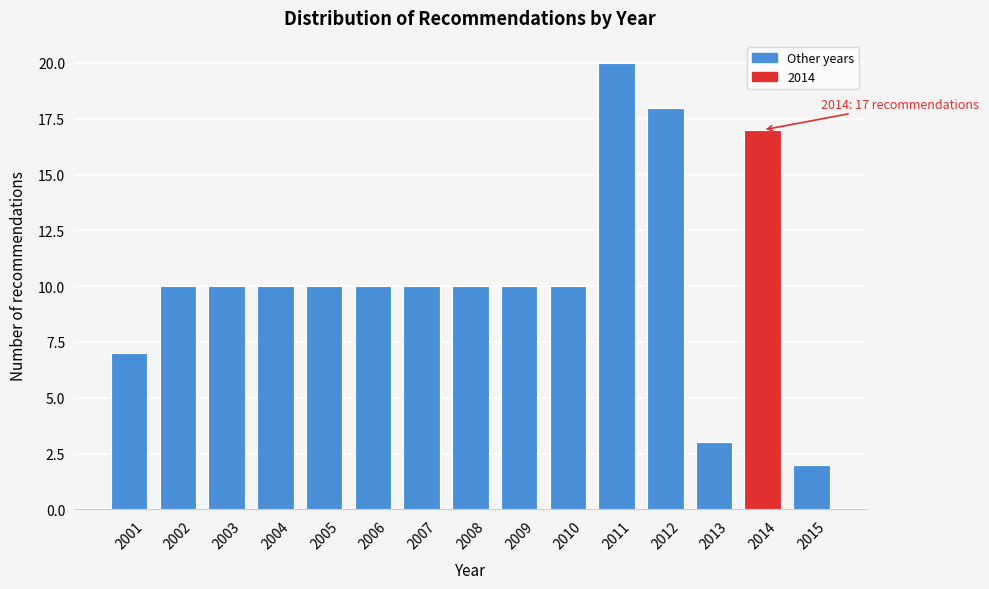

Reading left to right, transcribe all the data shown in this chart.

7	10	10	10	10	10	10	10	10	10	20	18	3	17	2